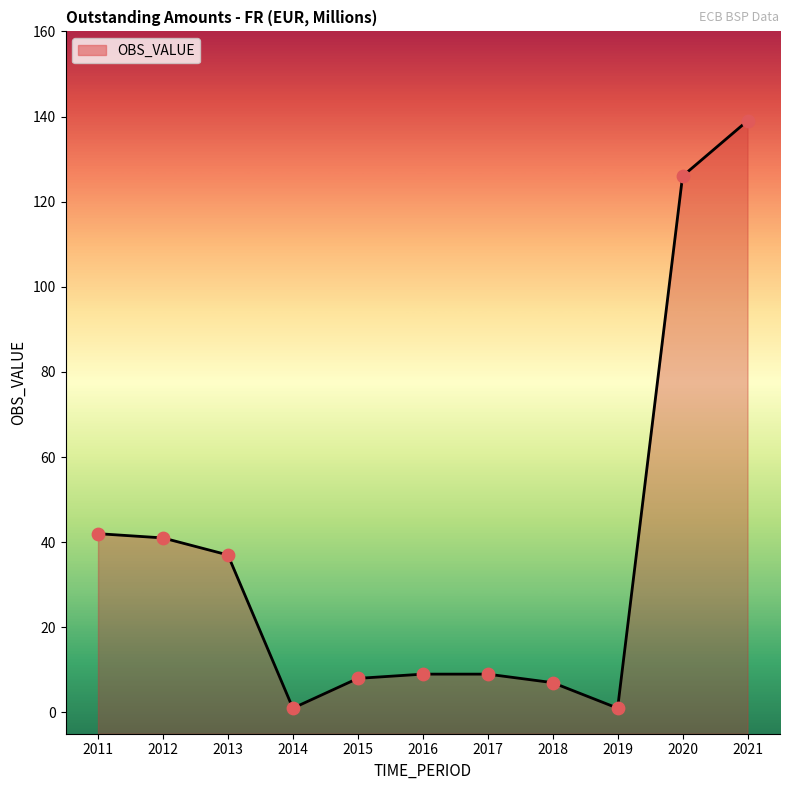

Approximately how many times larger is the value at 2021 compared to 2013?

3.8